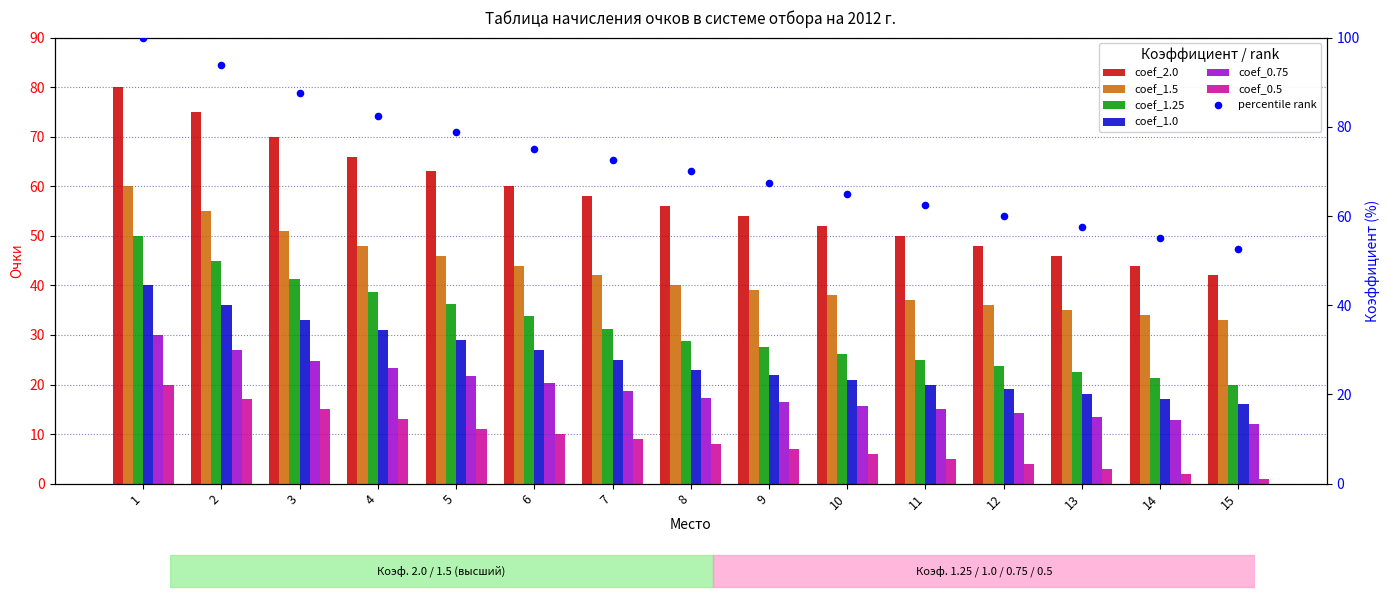

Which series contains the lowest Y value?

coef_0.5